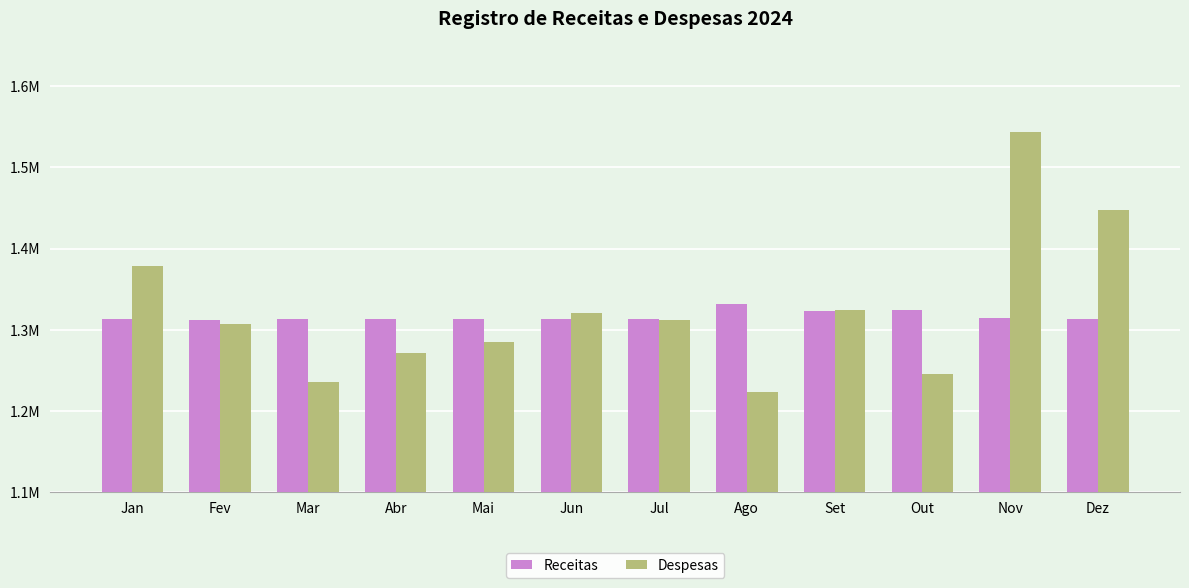

What are all the series names shown in the legend?

Receitas, Despesas